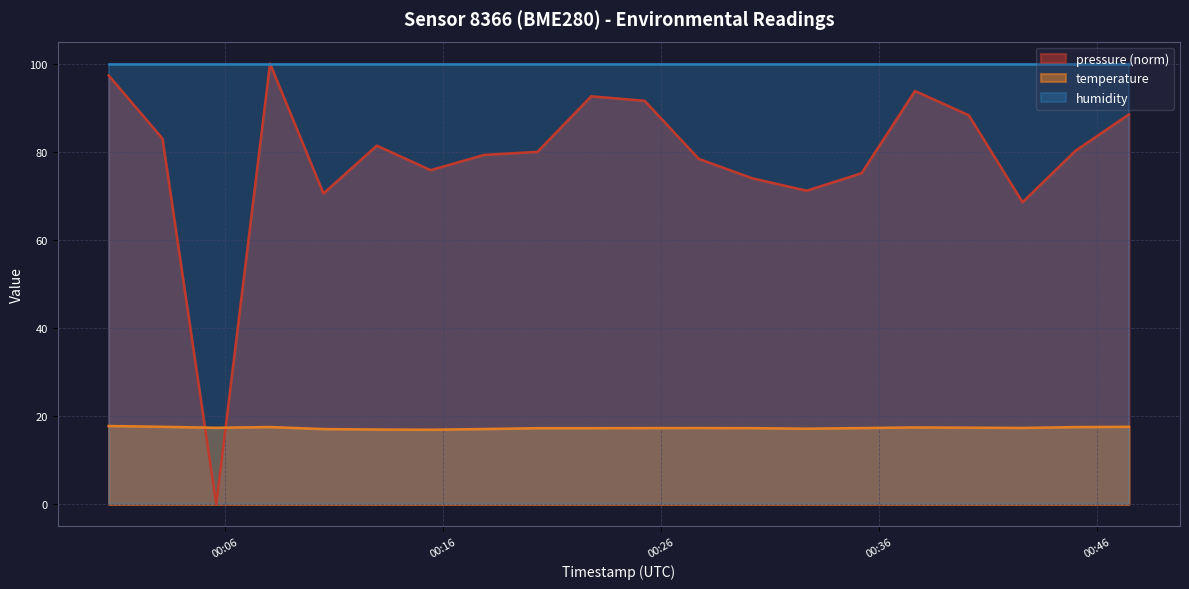

Which series has the largest total across all categories?

humidity